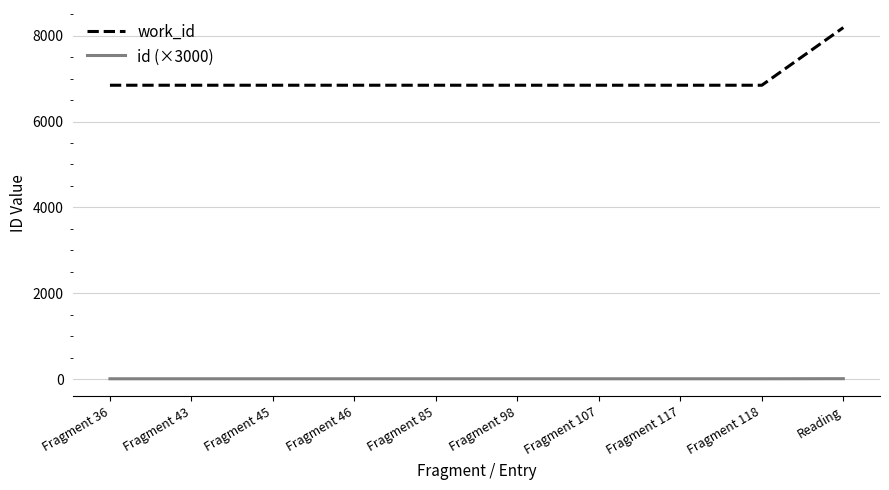

What is the average value of the id (×3000) series?

6.4